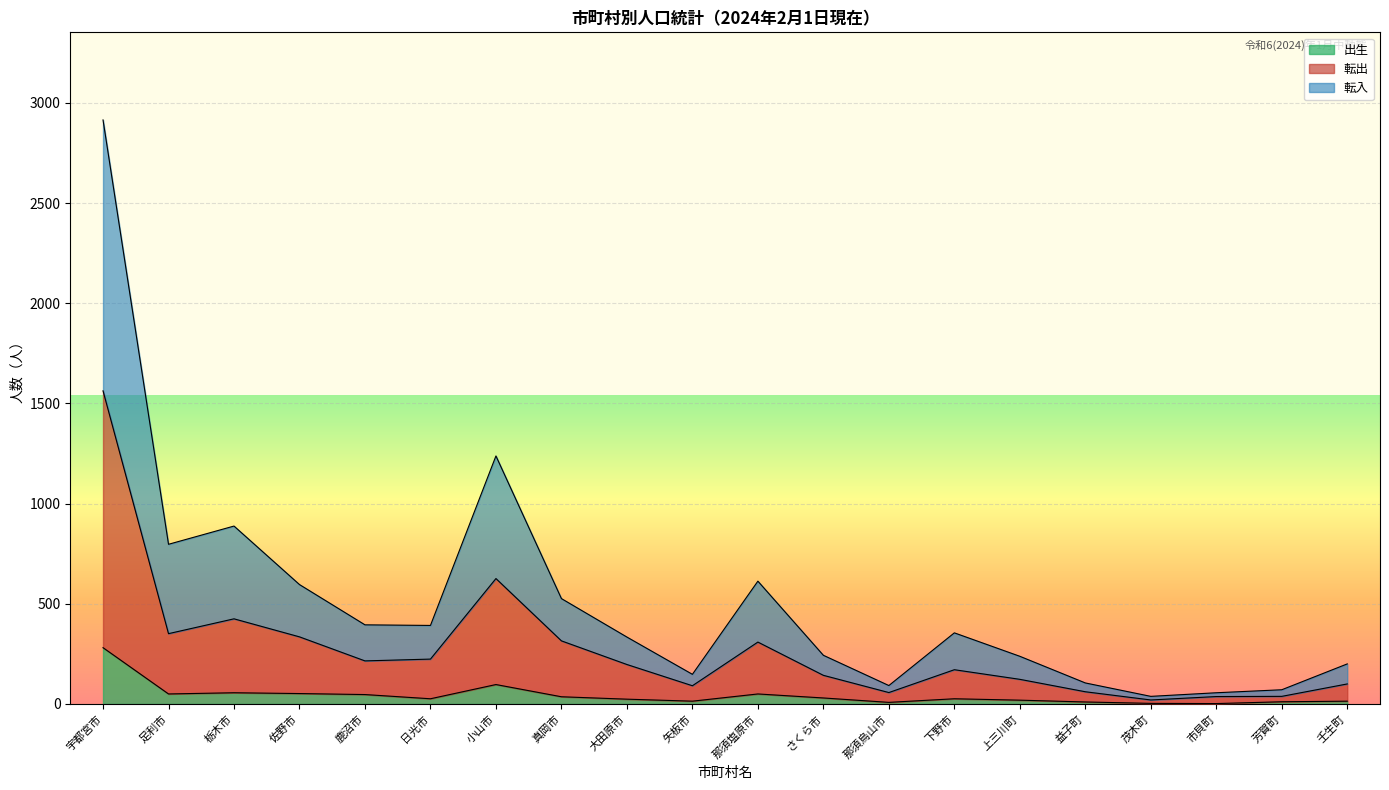

At which category is the sum across all series the highest?

宇都宮市